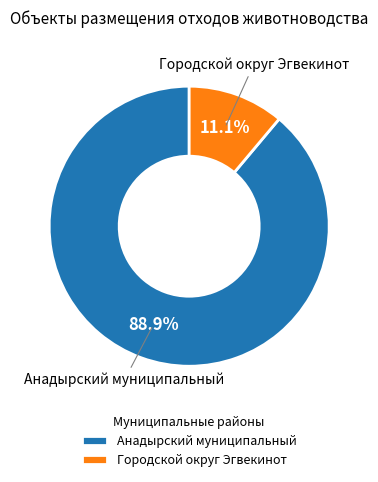

Combined, what portion of the pie is Городской округ Эгвекинот and Анадырский муниципальный?

100.0%